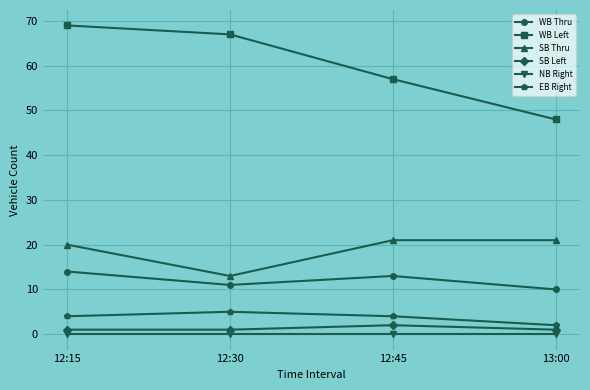

Rank the series by their maximum value, from highest to lowest.

WB Left, SB Thru, WB Thru, EB Right, SB Left, NB Right